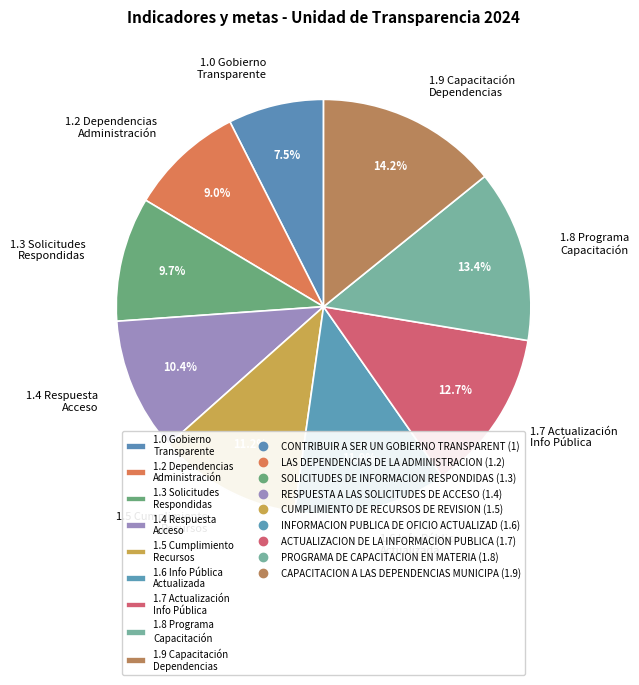

Rank the categories by value from lowest to highest.

1.0 Gobierno Transparente, 1.2 Dependencias Administración, 1.3 Solicitudes Respondidas, 1.4 Respuesta Acceso, 1.5 Cumplimiento Recursos, 1.6 Info Pública Actualizada, 1.7 Actualización Info Pública, 1.8 Programa Capacitación, 1.9 Capacitación Dependencias